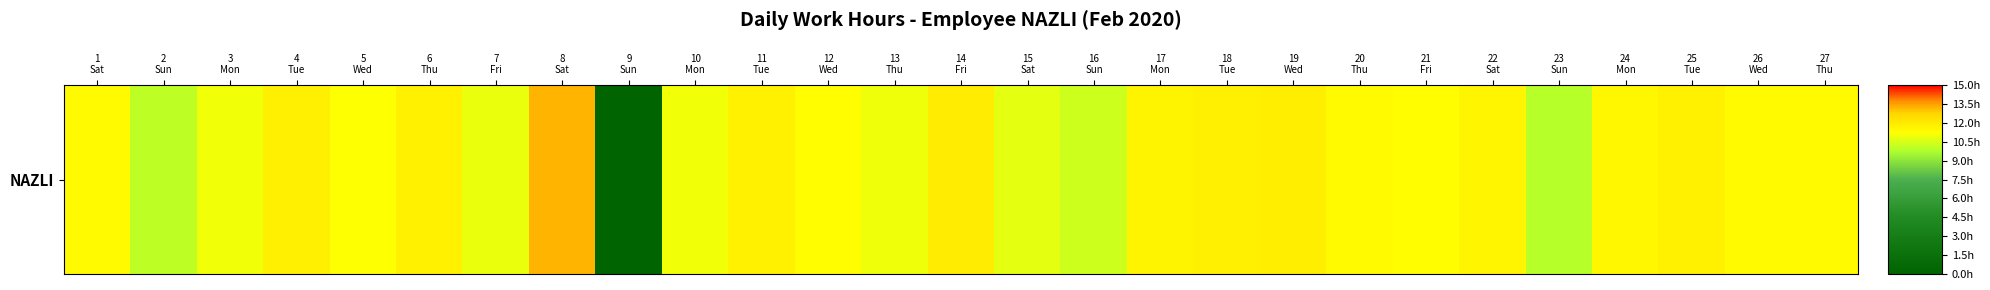

What is the difference between the values at 9
Sun and 7
Fri?

10.9